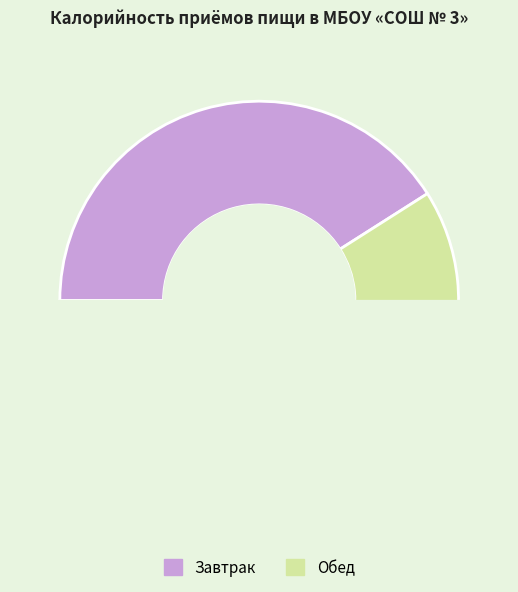

The Завтрак slice represents 29% of the pie. True or false?

False